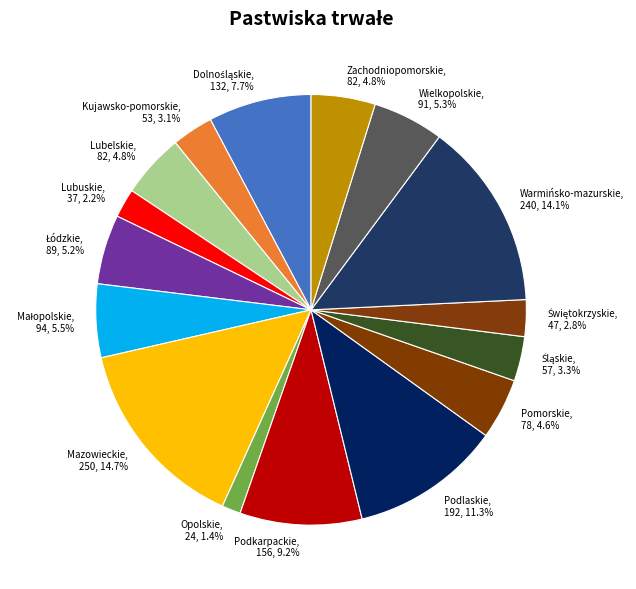

Does any single category account for the majority?

No